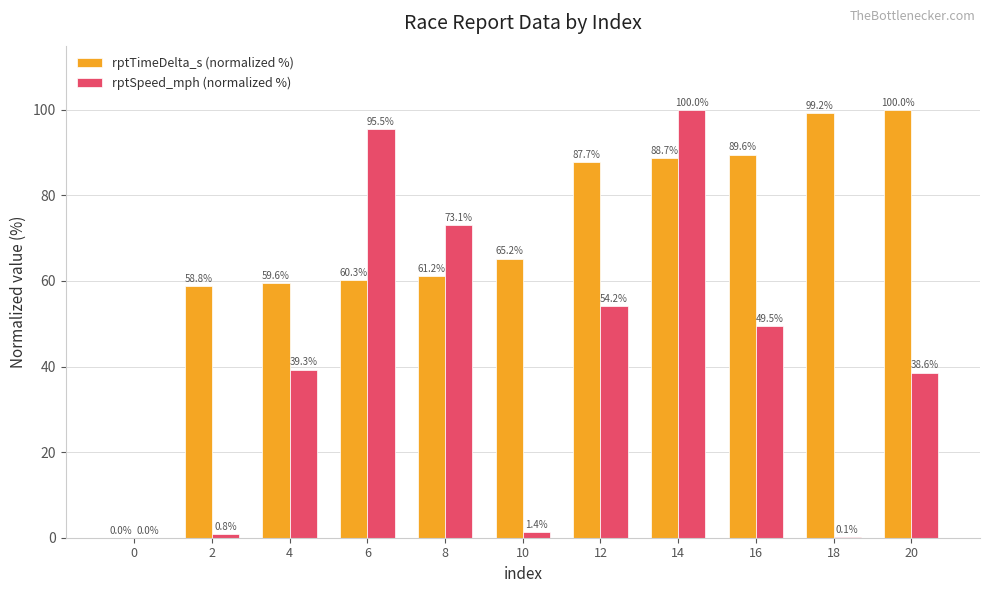

What is the sum of the rptSpeed_mph (normalized %) values at 6 and 20?

134.1